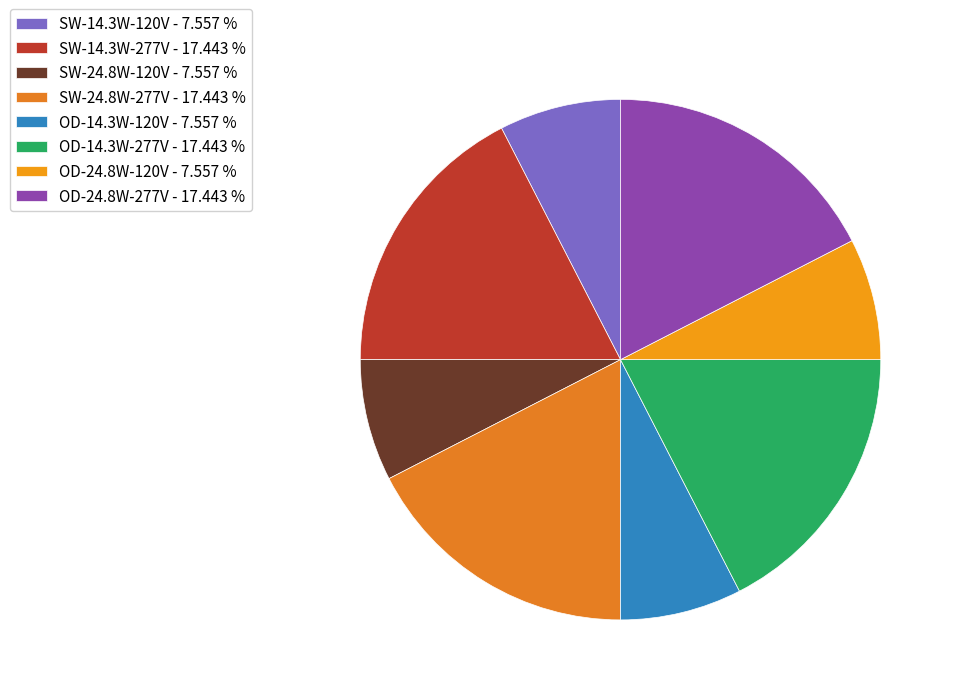

How many slices are in this pie chart?

8